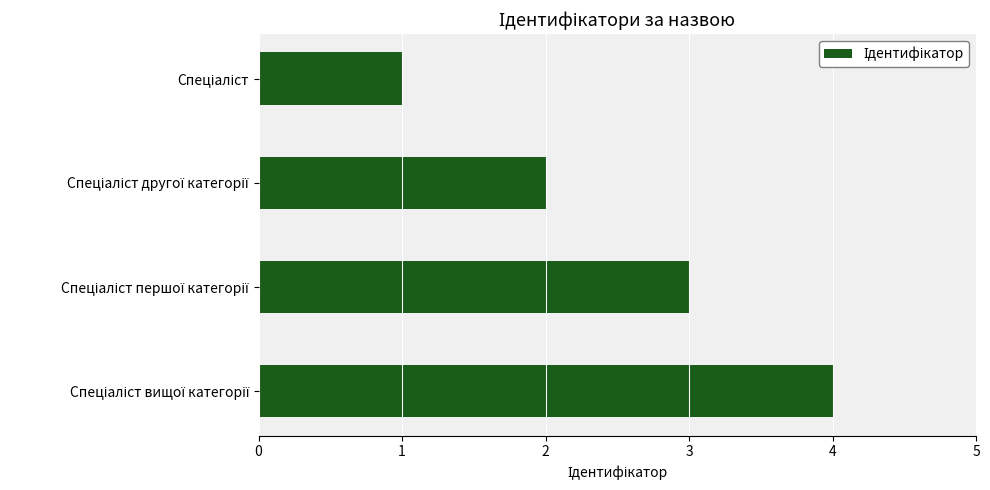

What is the sum of all values?

10